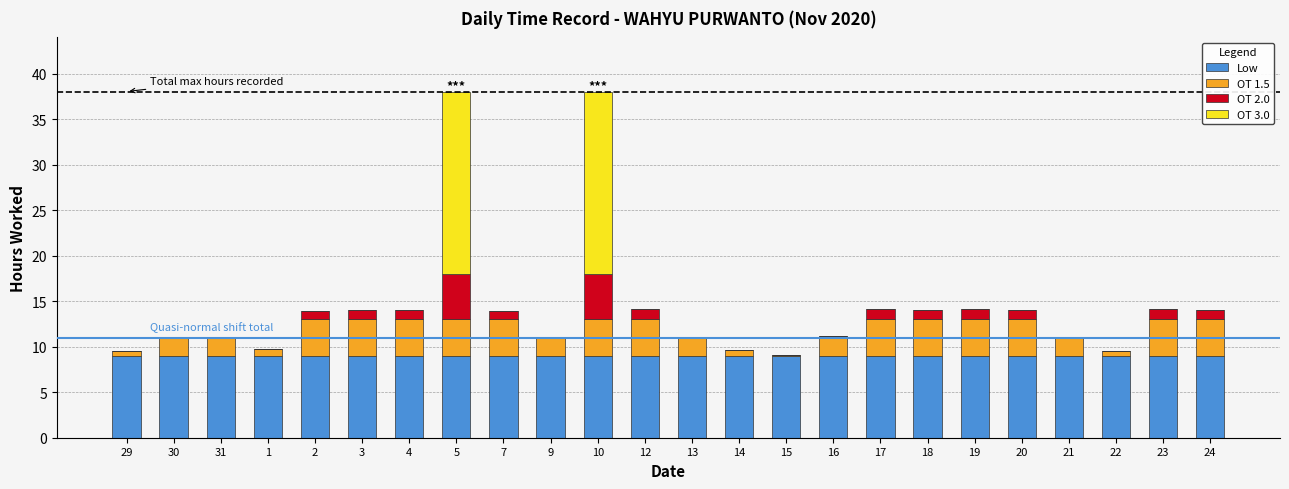

What is the highest value of the Low series?

9.0